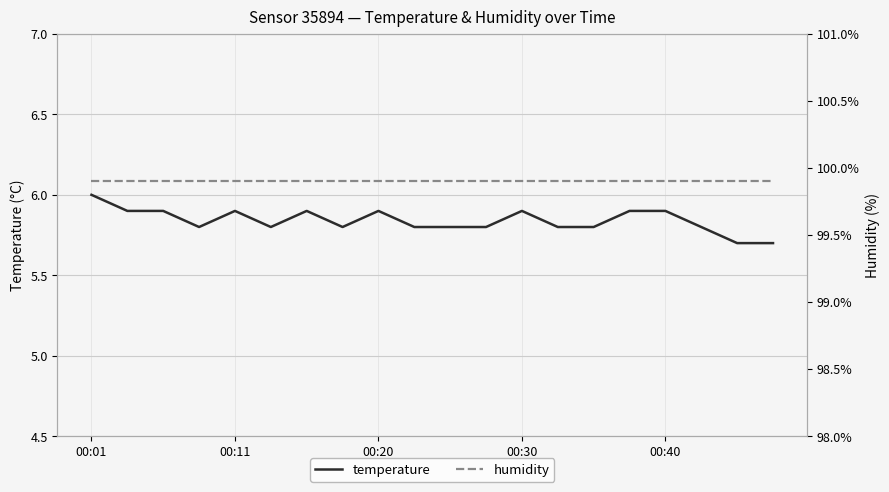

Is the value of humidity at 00:01 greater than the value of temperature at 19?

Yes